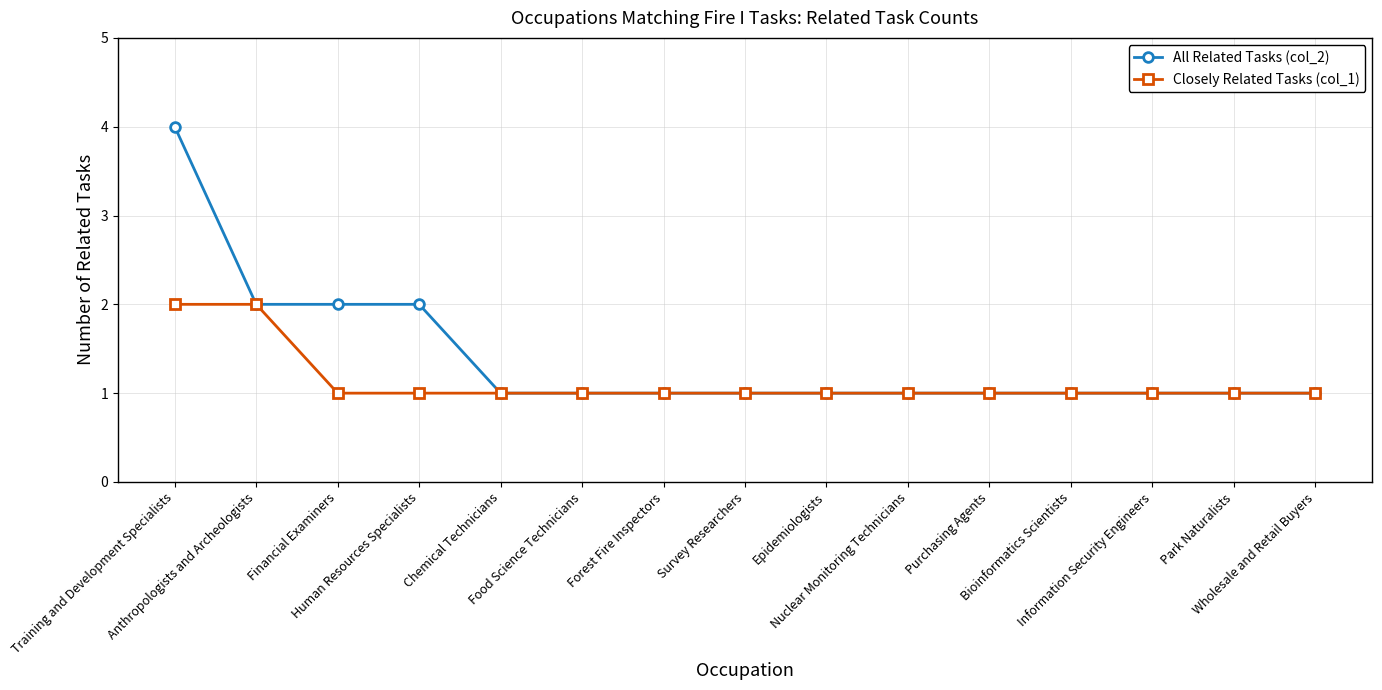

How many lines are shown in the chart?

2